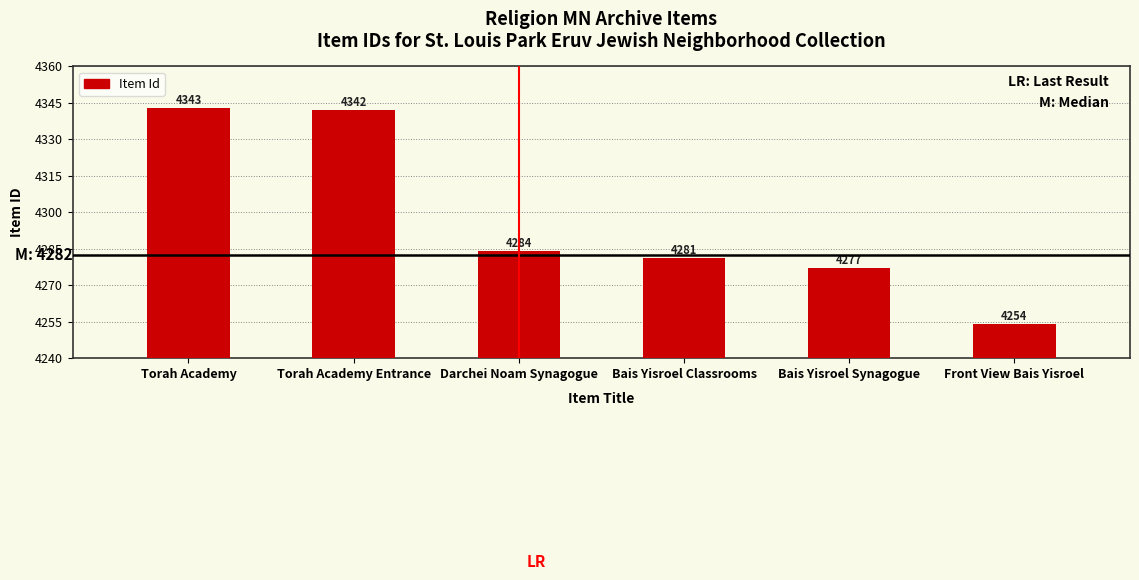

What is the label of the 3rd bar from the right?

Bais Yisroel Classrooms